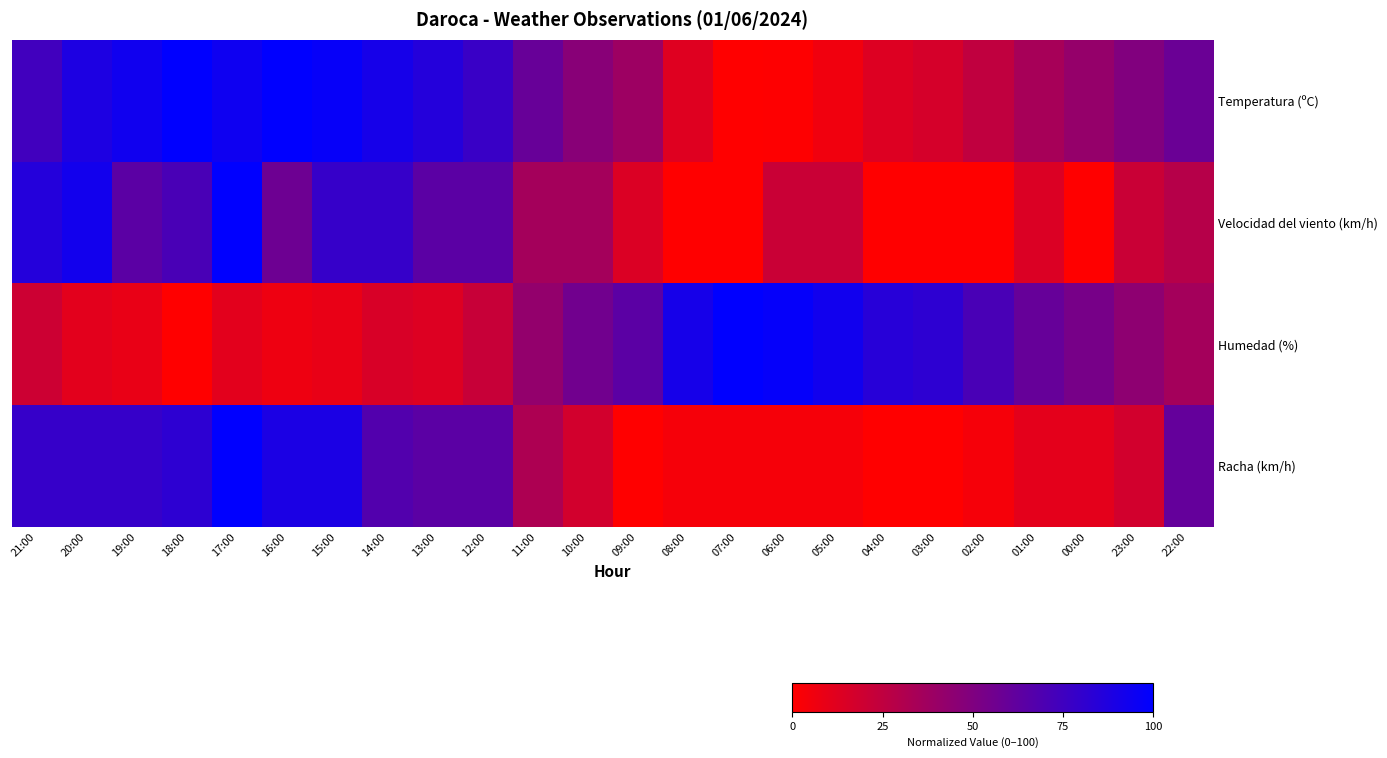

Which series has the largest total across all categories?

row_0